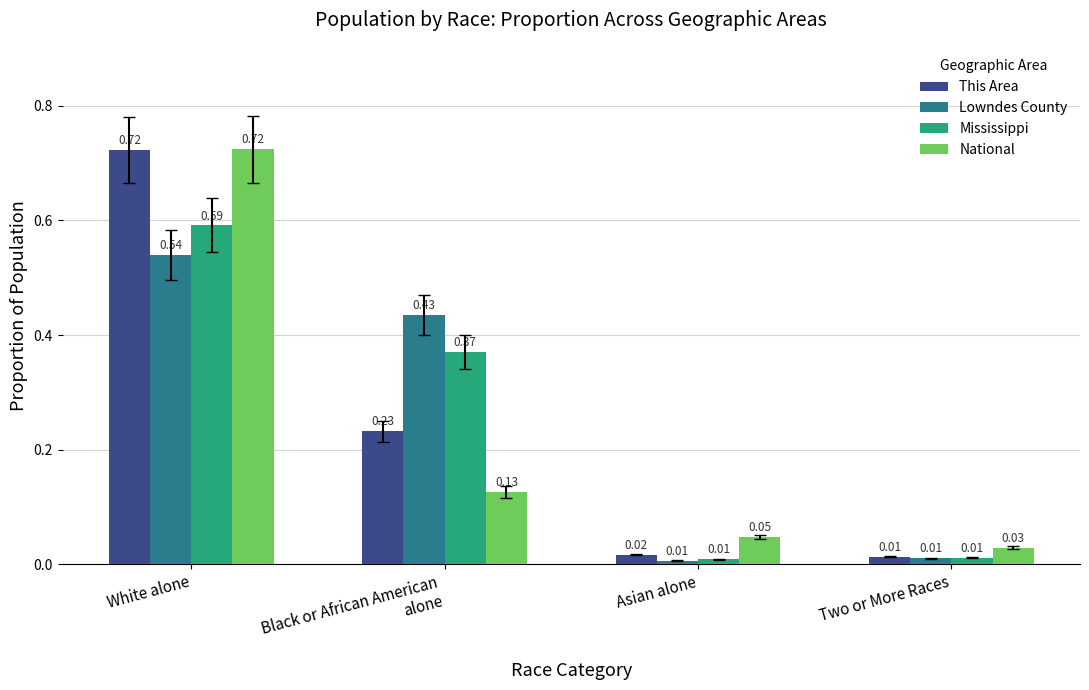

At which label does Mississippi reach its peak?

White alone